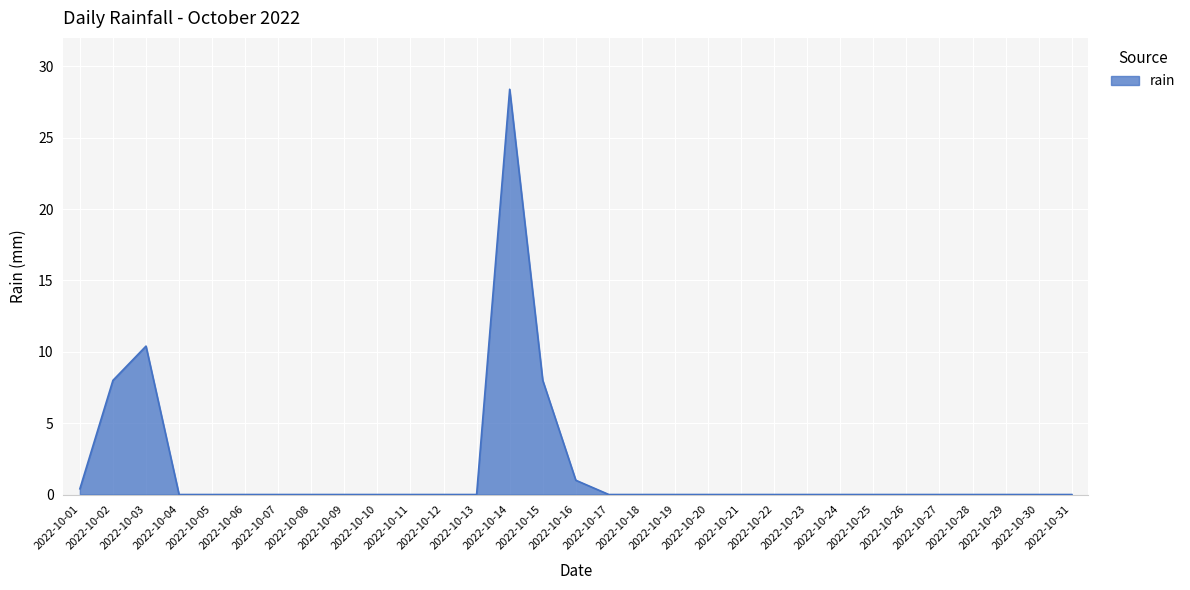

How many lines are shown in the chart?

1